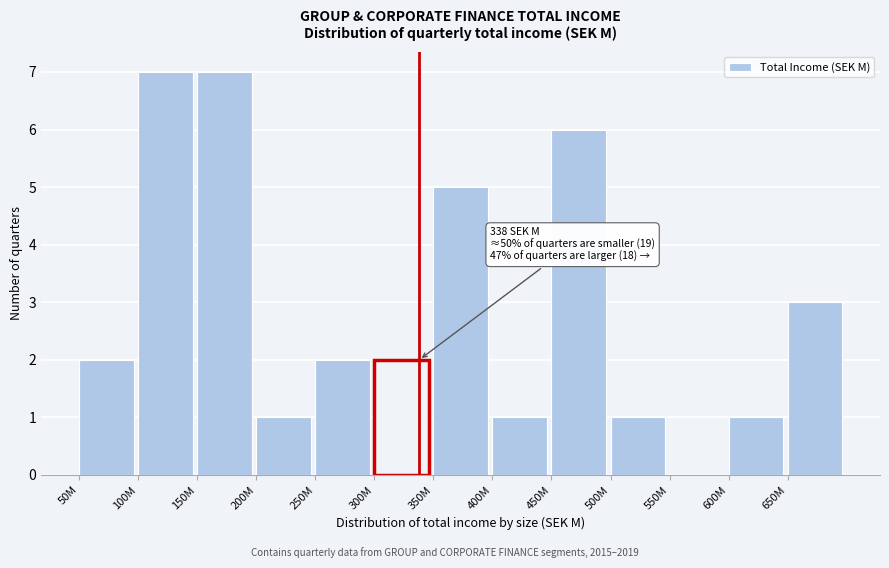

Reading left to right, transcribe all the data shown in this chart.

50M=2	100M=7	150M=7	200M=1	250M=2	300M=2	350M=5	400M=1	450M=6	500M=1	550M=0	600M=1	650M=3